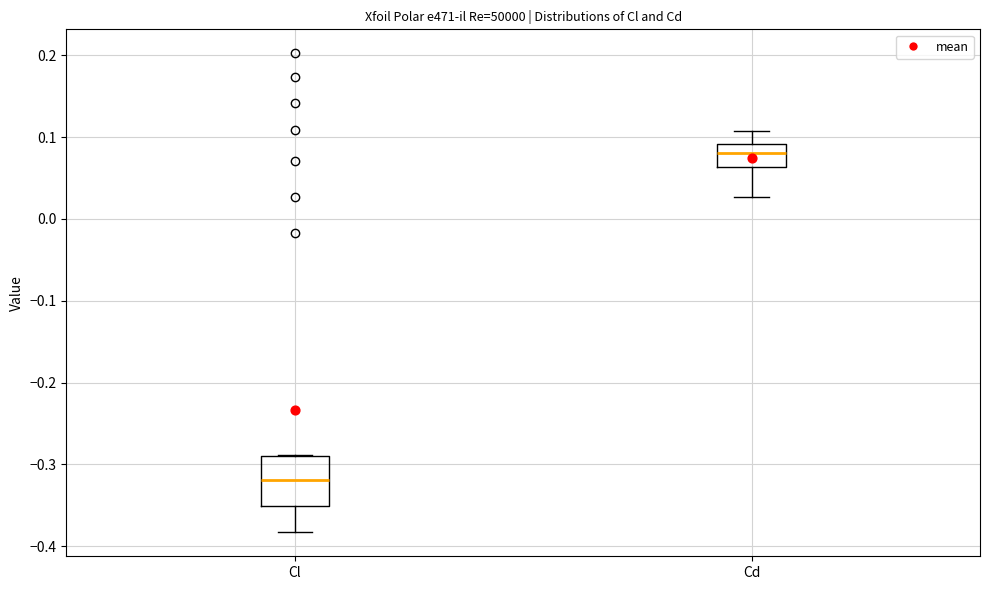

Reading left to right, read every box against the y-axis: the position of its median line, the range the box covers, and the ends of its whiskers. The values are not printed on the chart, so give them approximately, as read against the axis.

Cl: median -0.32, box -0.35 to -0.29, whiskers -0.38 to -0.29
Cd: median 0.08, box 0.06 to 0.09, whiskers 0.03 to 0.11